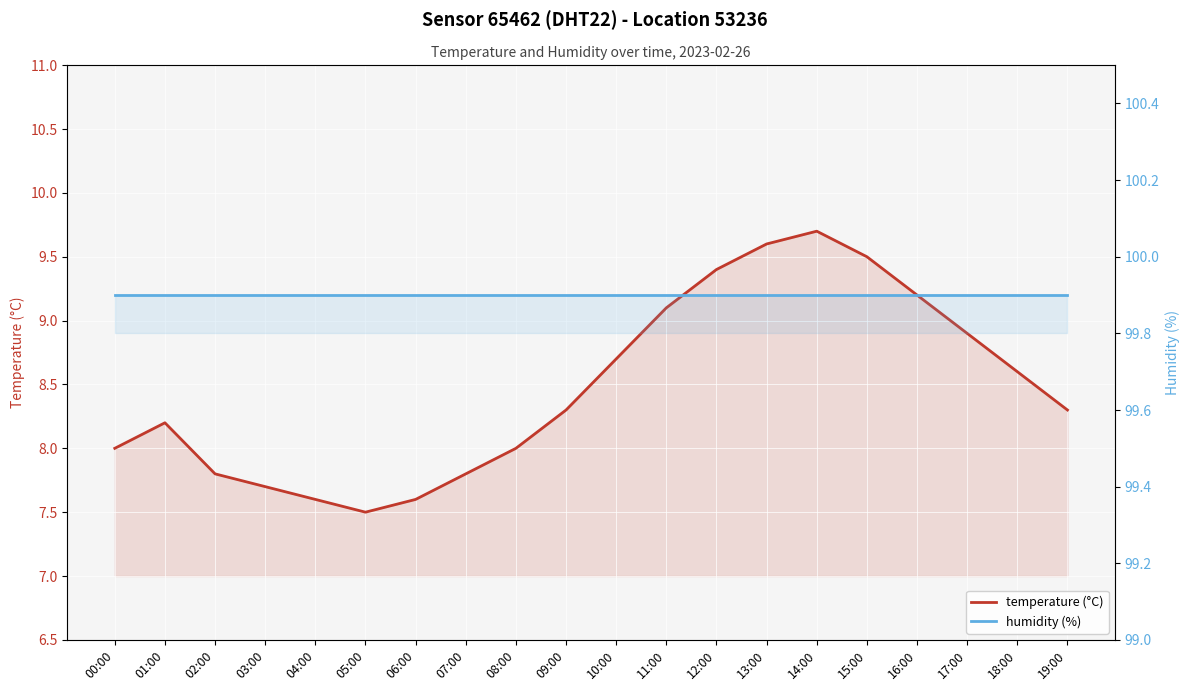

At which category is the sum across all series the highest?

14:00